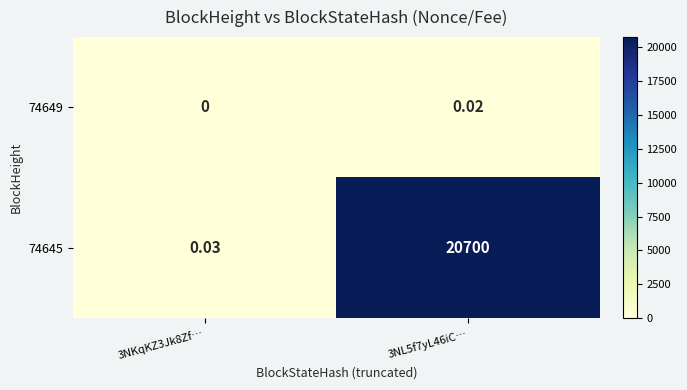

Is the value of 74645 at 3NL5f7yL46iC… greater than the value of 74649 at 3NL5f7yL46iC…?

Yes